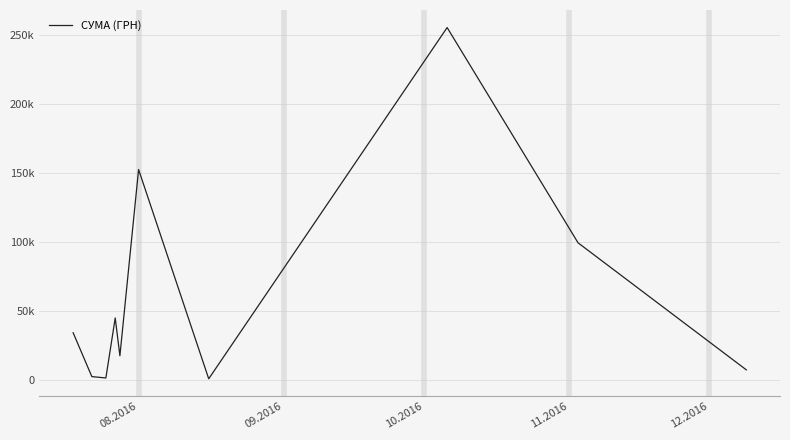

Does the chart have visible grid lines?

Yes